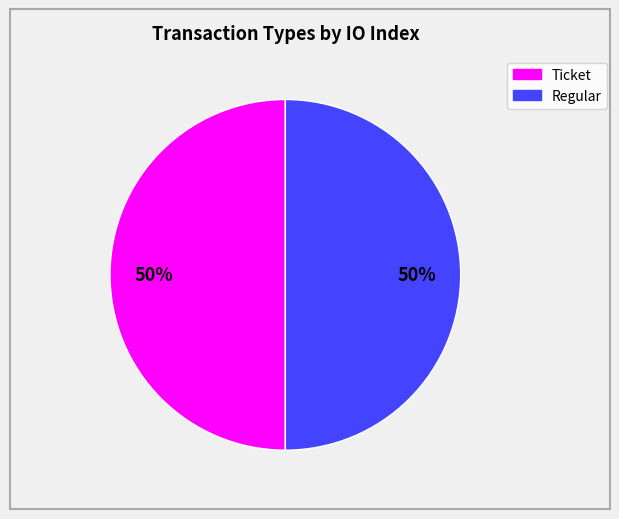

To the nearest percent, what is the average slice percentage?

50%